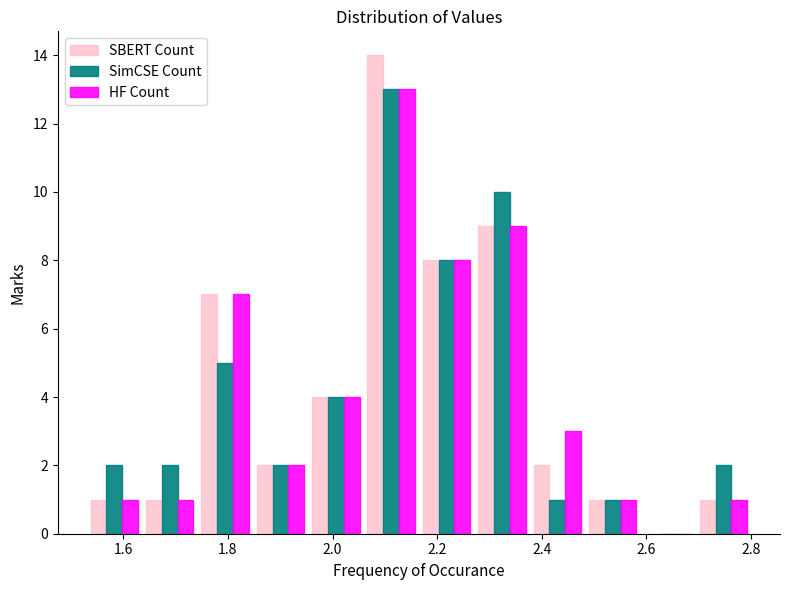

What is the height of the HF Count bar covering 2.28 to 2.38 on the x-axis? Neither the bar edges nor the heights are printed on the chart, so give them approximately, as read against the axes.

9